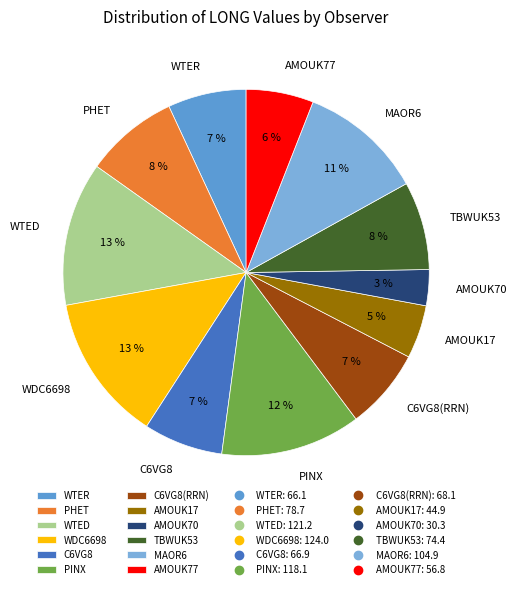

What percentage is the WTER slice, to the nearest percent?

7%